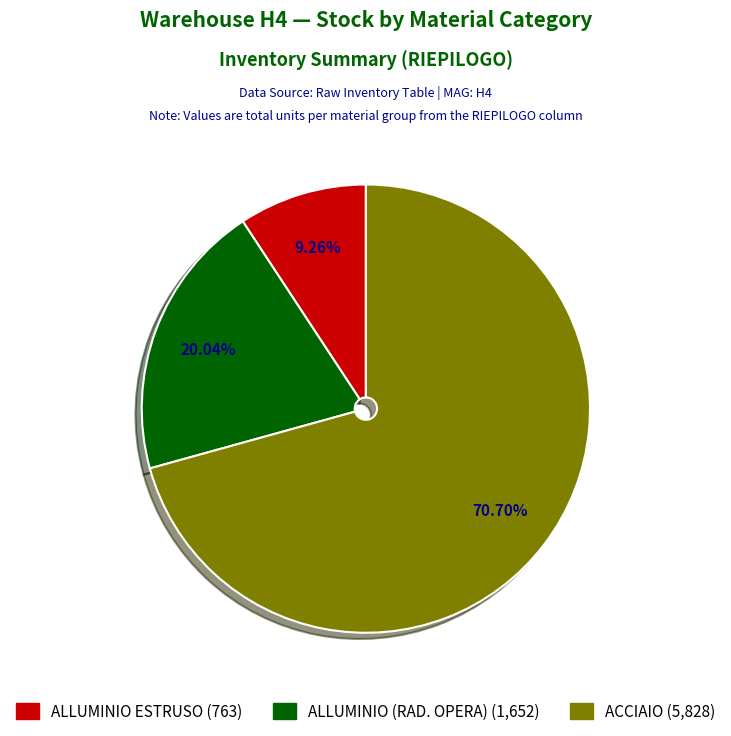

How many slices are in this pie chart?

3